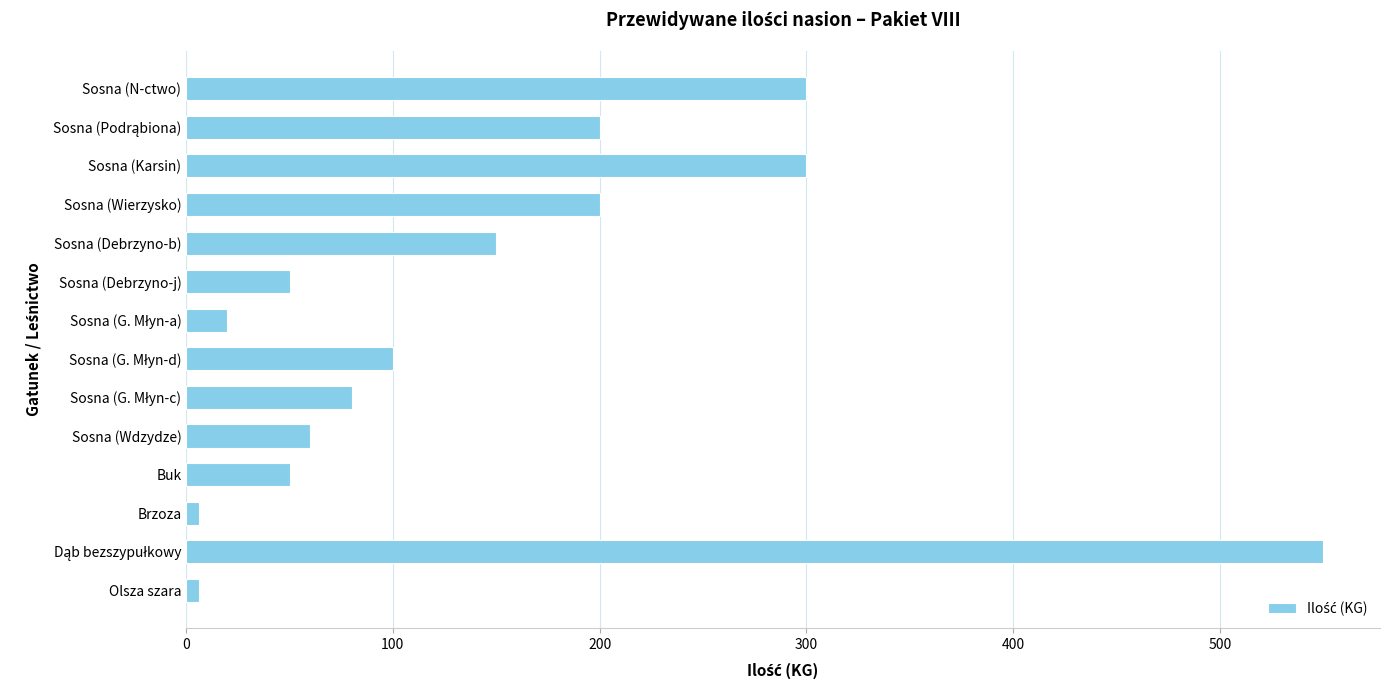

Is it true that the value at Sosna (Wdzydze) is 79?

False